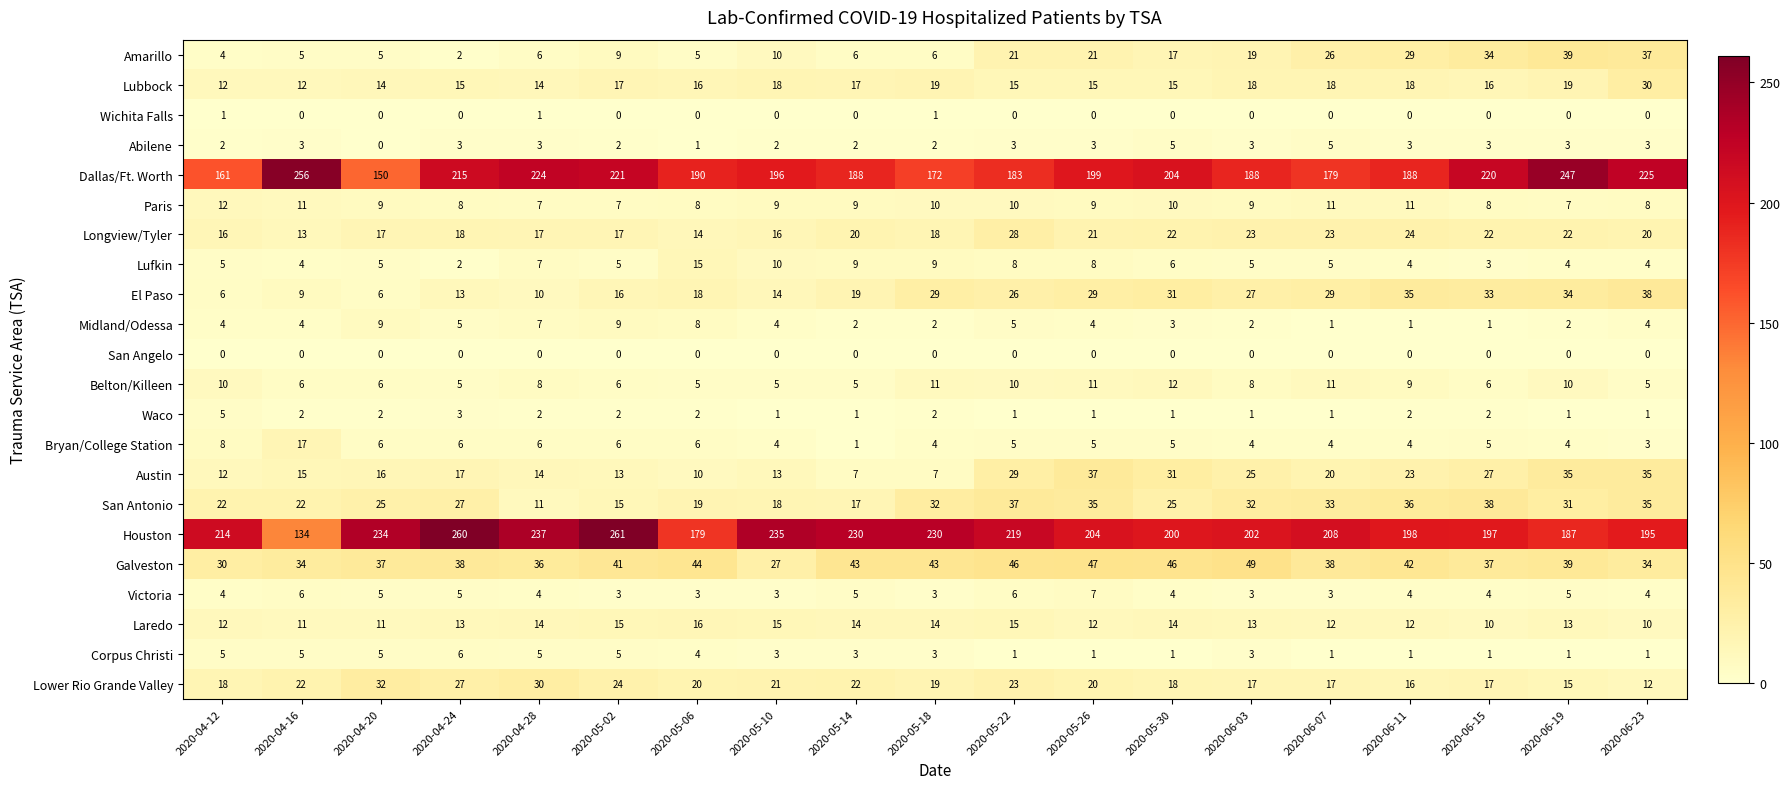

Which category has the highest value in the Longview/Tyler series?

2020-05-22